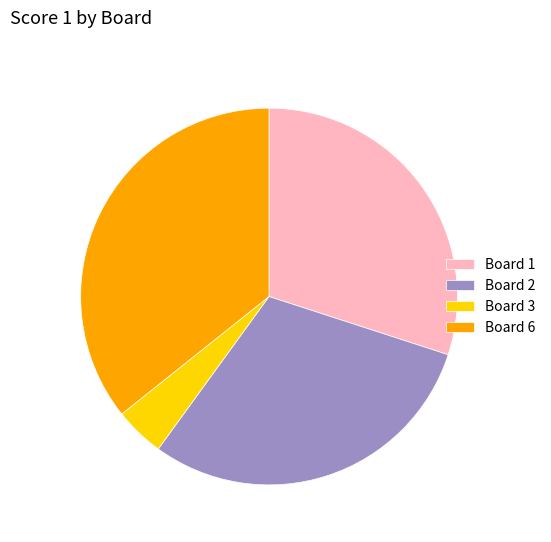

How many slices are in this pie chart?

4